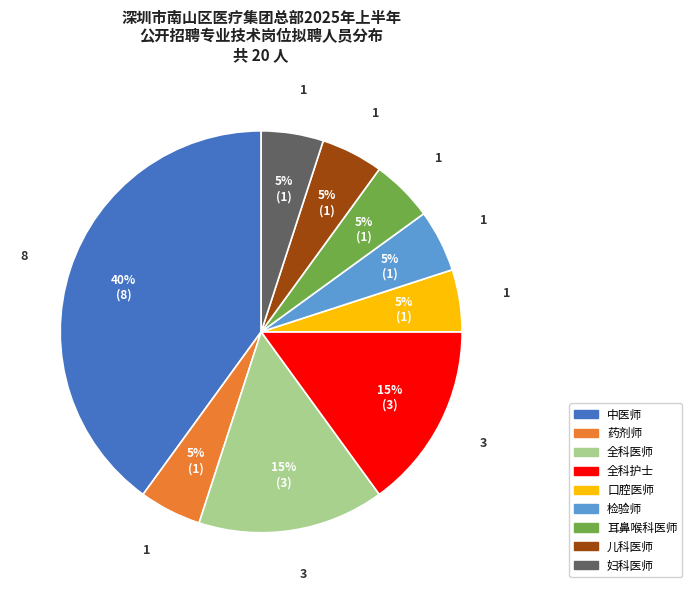

To the nearest percent, what is the average slice percentage?

11%